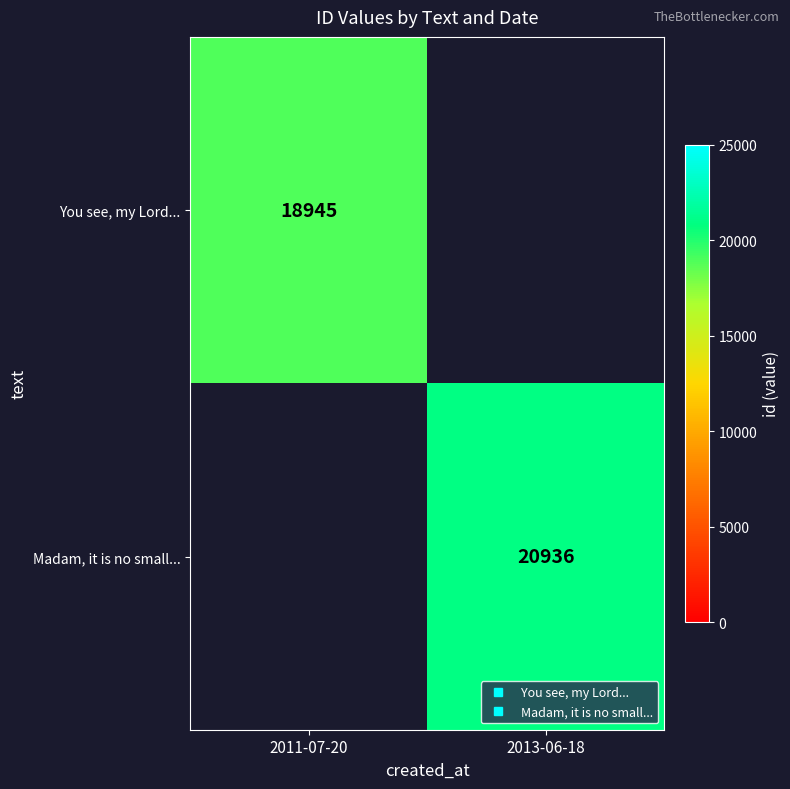

At how many categories does at least one series exceed 20118?

1